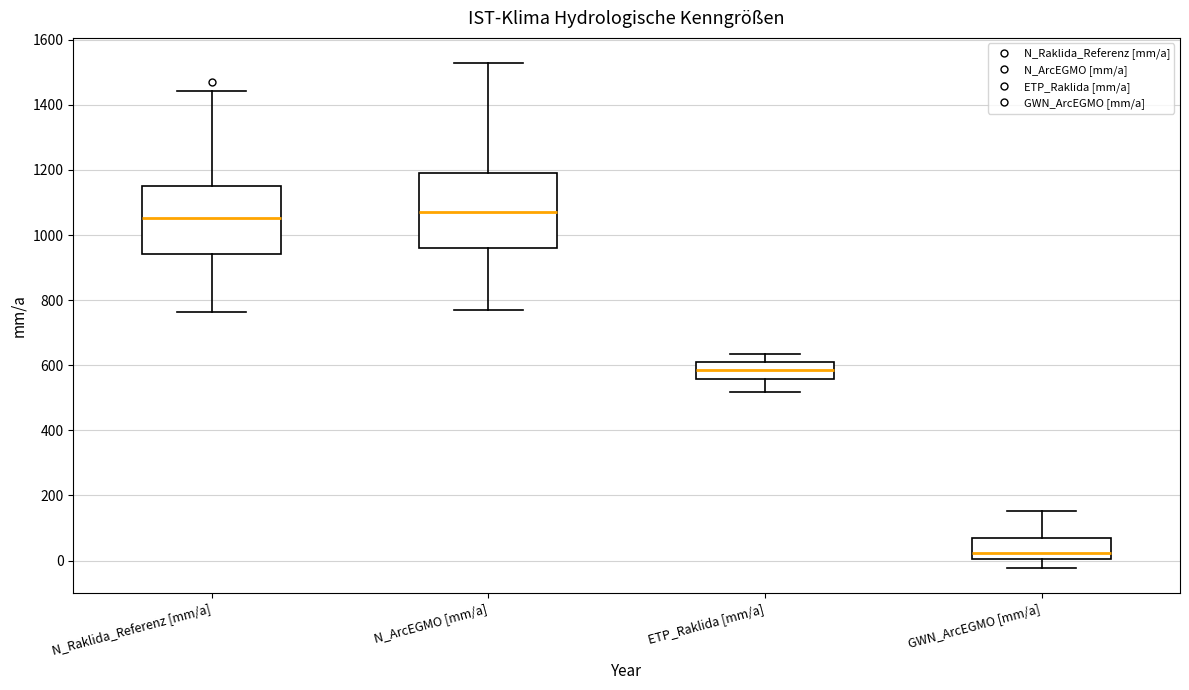

Reading left to right, read every box against the y-axis: the position of its median line, the range the box covers, and the ends of its whiskers. The values are not printed on the chart, so give them approximately, as read against the axis.

N_Raklida_Referenz [mm/a]: median 1060, box 940 to 1160, whiskers 760 to 1440
N_ArcEGMO [mm/a]: median 1080, box 960 to 1200, whiskers 760 to 1520
ETP_Raklida [mm/a]: median 580, box 560 to 600, whiskers 520 to 640
GWN_ArcEGMO [mm/a]: median 20, box 0 to 60, whiskers -20 to 160